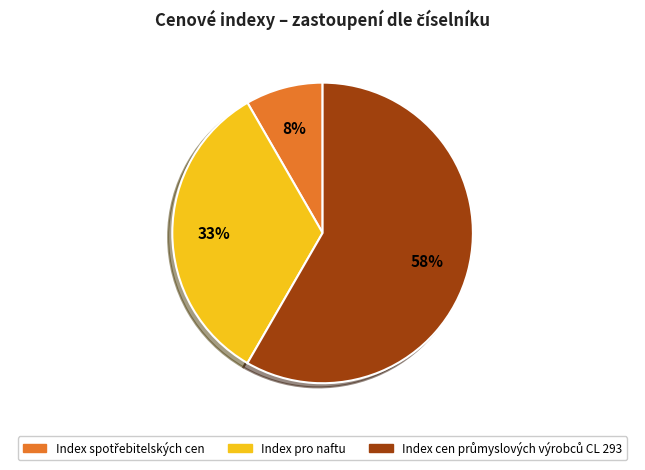

What percentage is the Index pro naftu slice, to the nearest percent?

33%